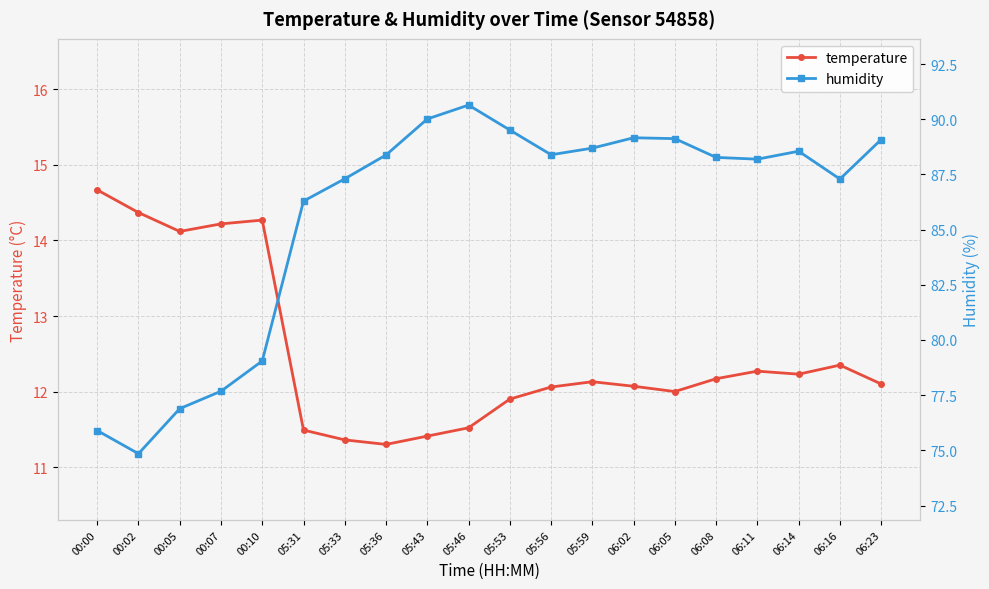

How many distinct data groups are displayed?

2